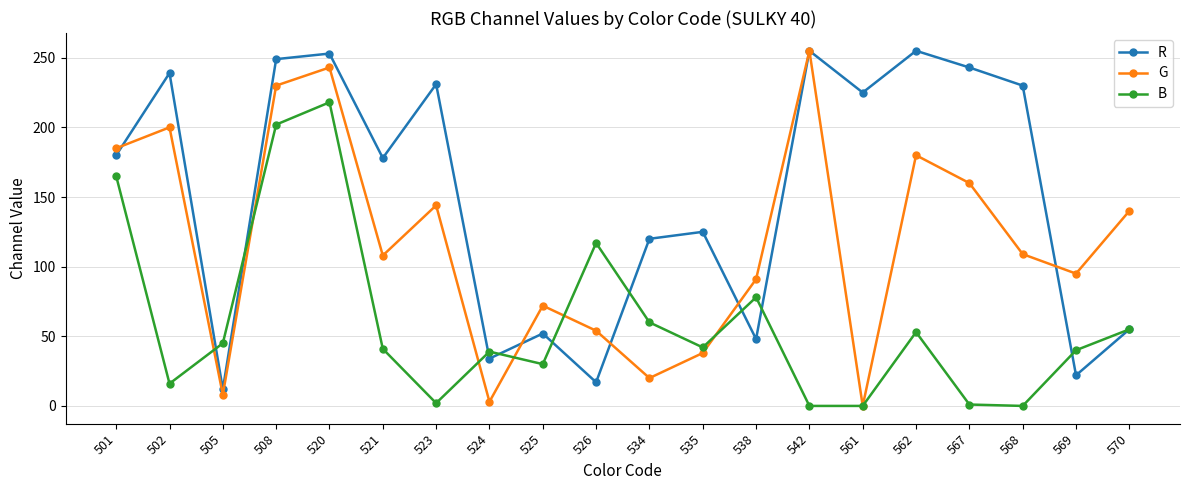

Is the value of B at 521 greater than the value of G at 534?

Yes